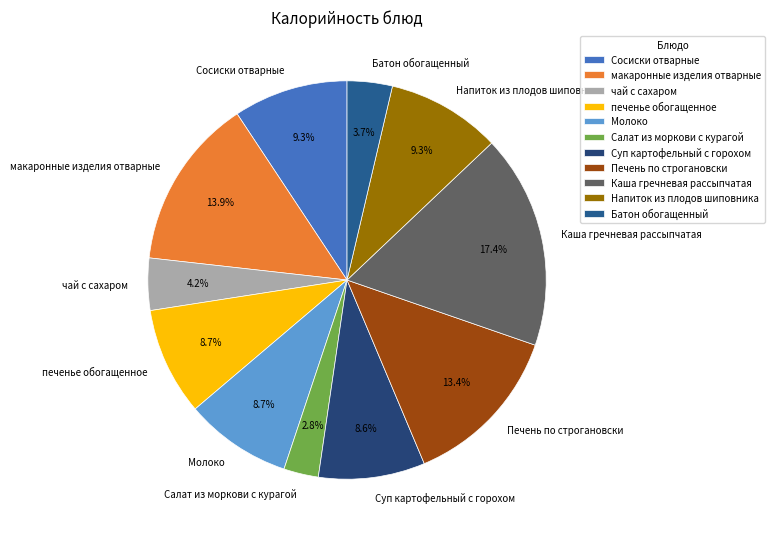

Does печенье обогащенное represent more than half of the total?

No